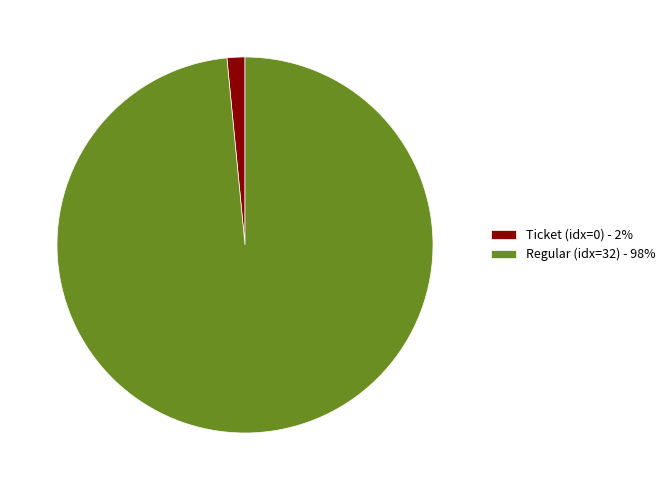

Between Regular (idx=32) - 98% and Ticket (idx=0) - 2%, which is larger?

Regular (idx=32) - 98%